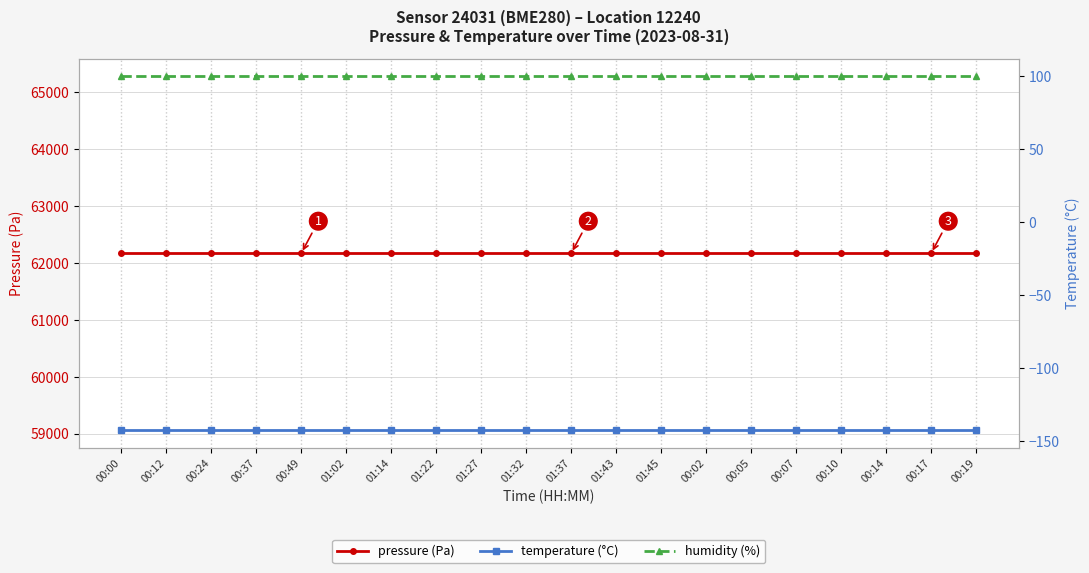

Rank the categories by pressure (Pa) value from highest to lowest.

00:00, 00:12, 00:24, 00:37, 00:49, 01:02, 01:14, 01:22, 01:27, 01:32, 01:37, 01:43, 01:45, 00:02, 00:05, 00:07, 00:10, 00:14, 00:17, 00:19